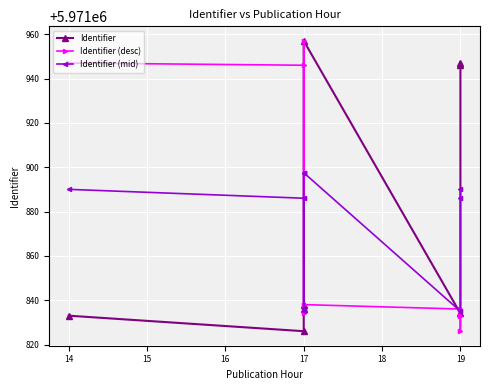

What is the average value of the Identifier (desc) series?

5971877.1